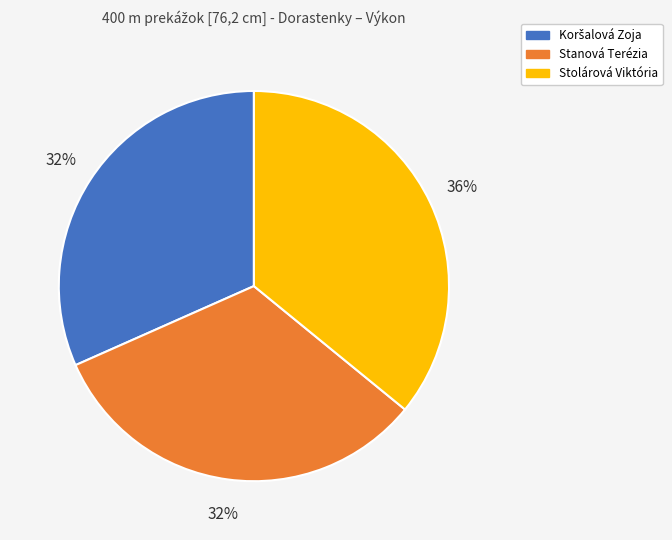

Is there a majority slice in this chart?

No